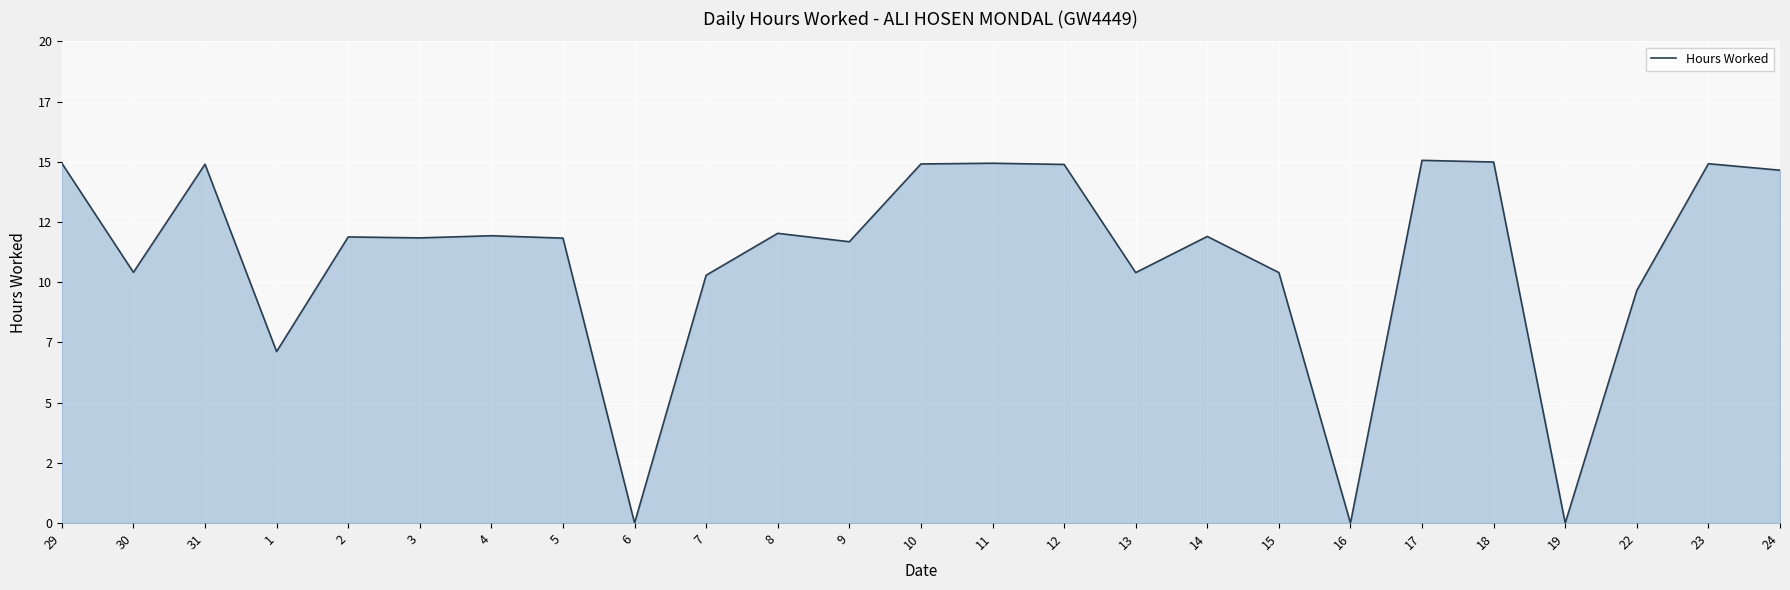

What is the sum of the values at 29 and 17?

30.0